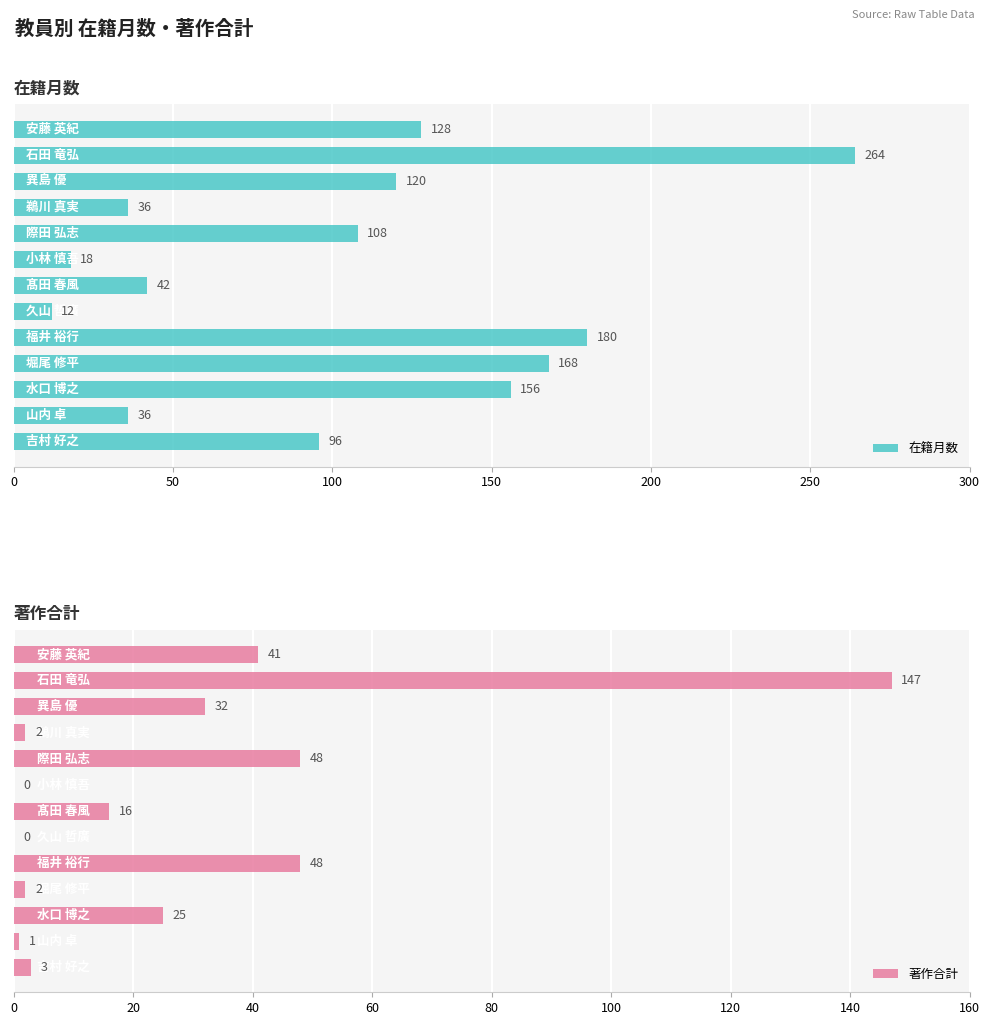

What is the sum of all 著作合計 values?

365